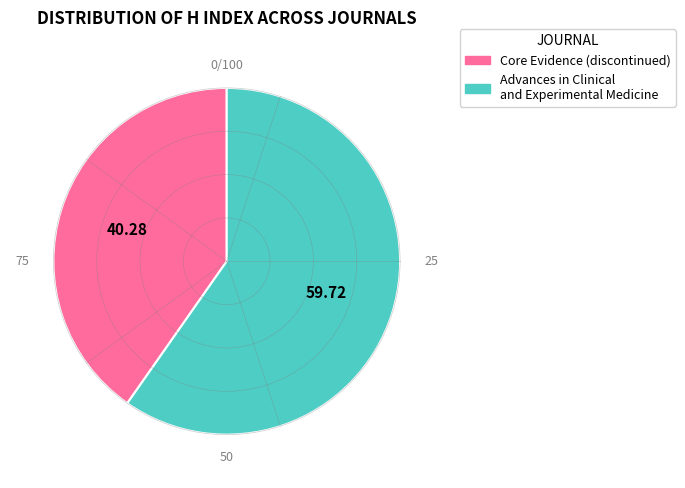

Approximately how many times larger is the value at Advances in Clinical and Experimental Medicine compared to Core Evidence (discontinued)?

1.5